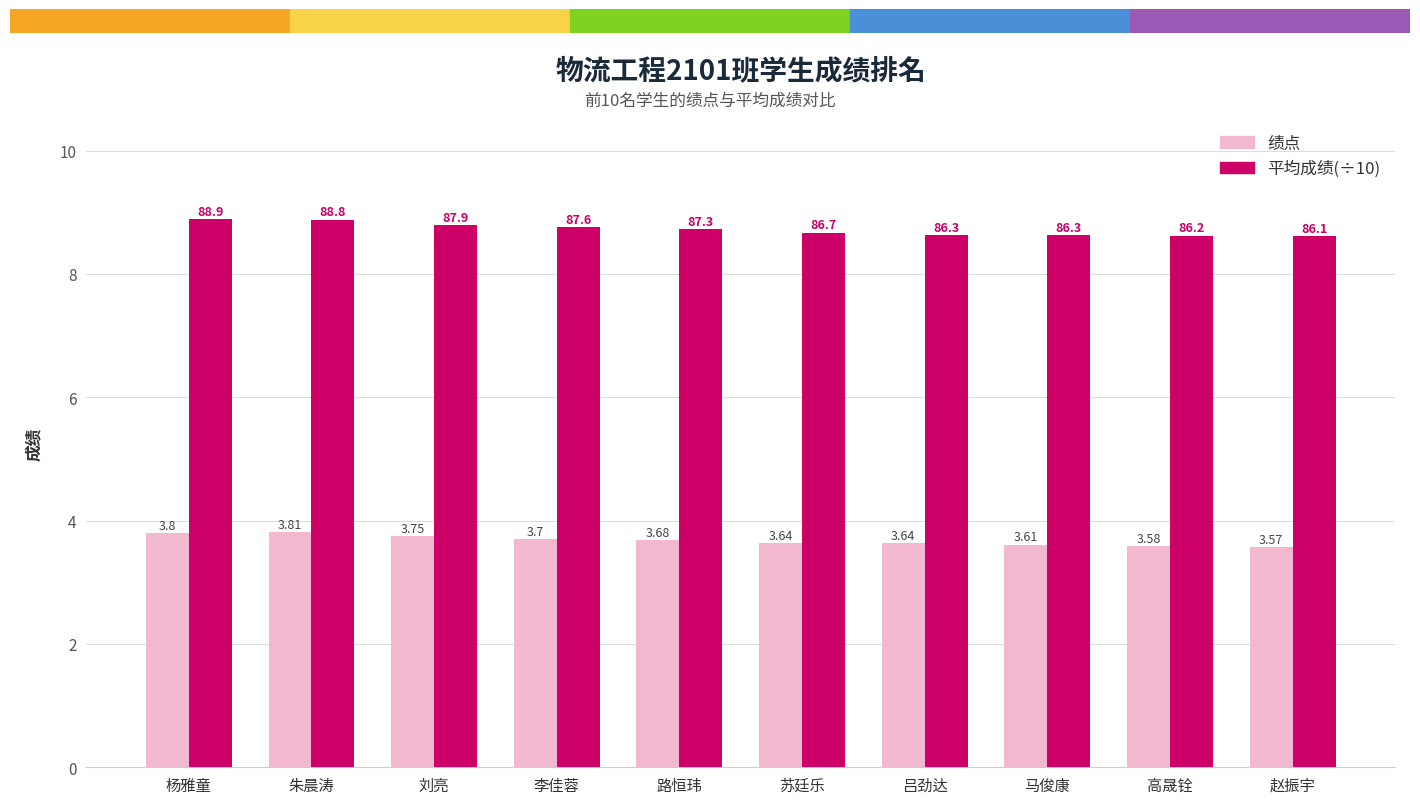

What value does the 平均成绩(÷10) series have at 高晟铨?

8.6